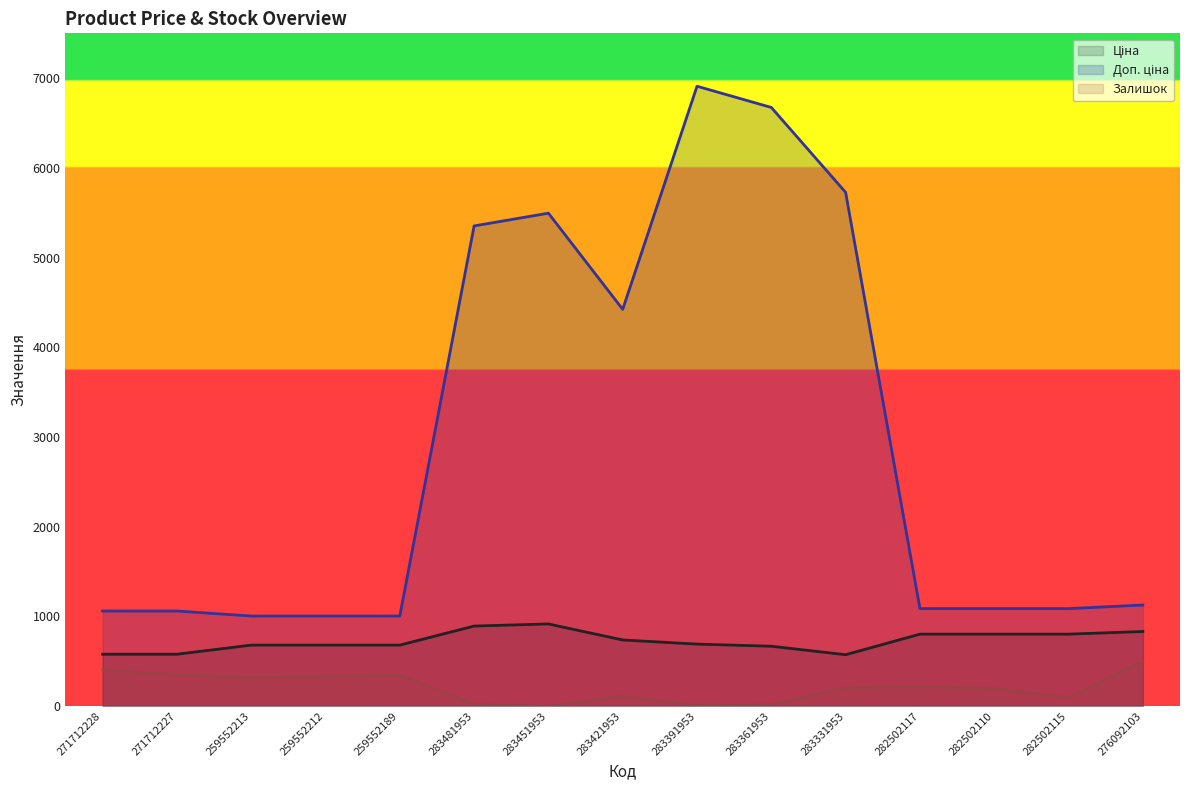

At which category does the chart reach its minimum across all series?

283451953